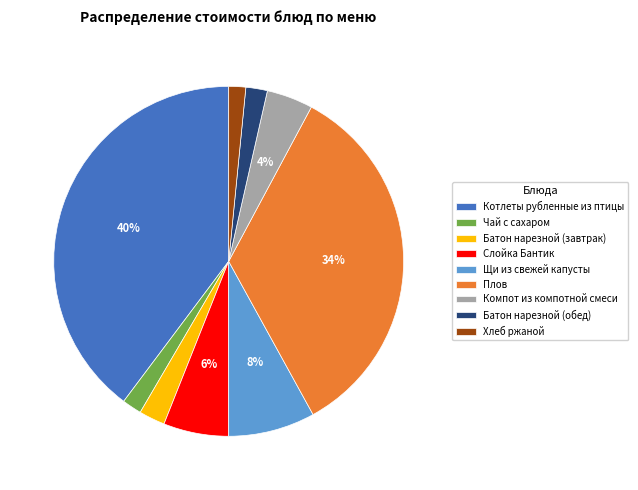

Which has a higher value, Чай с сахаром or Плов?

Плов